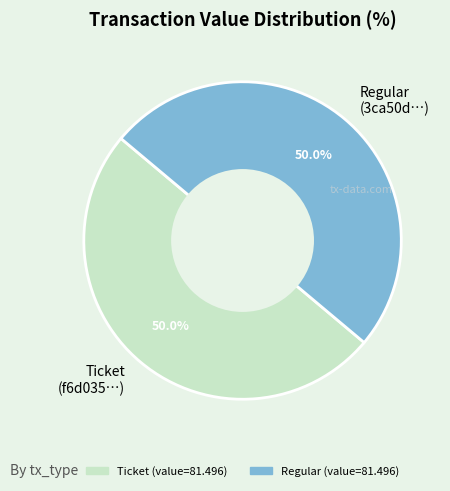

What percentage is the Regular slice, to the nearest percent?

50%